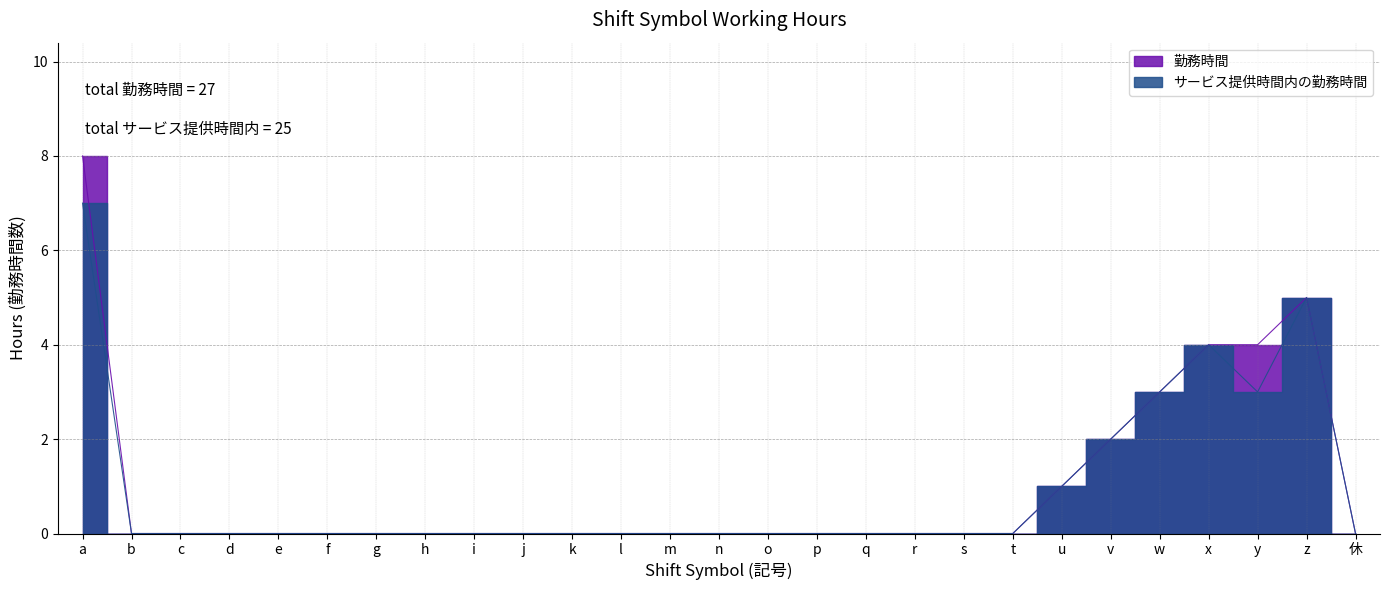

Rank the series at o from highest to lowest value.

勤務時間, サービス提供時間内の勤務時間